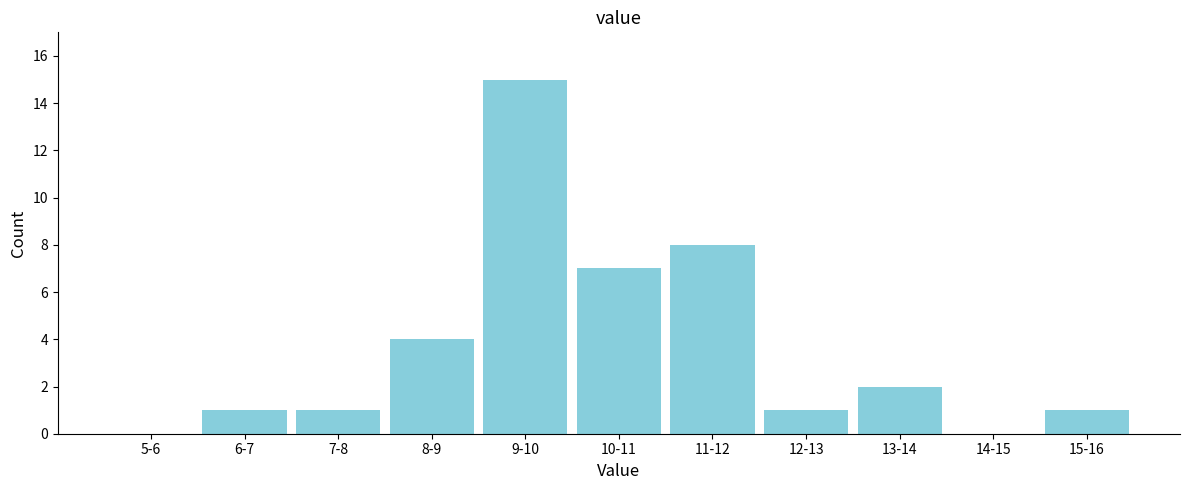

Reading right to left, list all the values displayed in this chart.

15-16=1	14-15=0	13-14=2	12-13=1	11-12=8	10-11=7	9-10=15	8-9=4	7-8=1	6-7=1	5-6=0